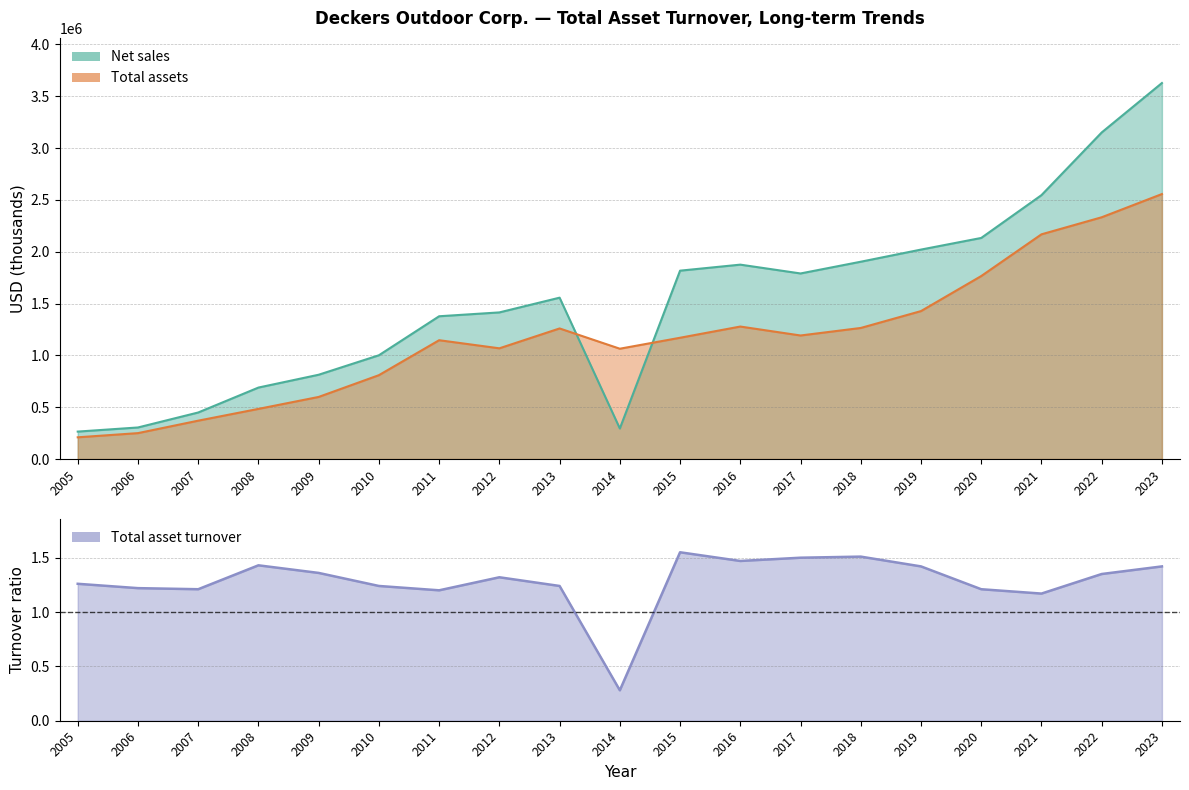

The value of Net sales at 2022 is 3150339.0. True or false?

True